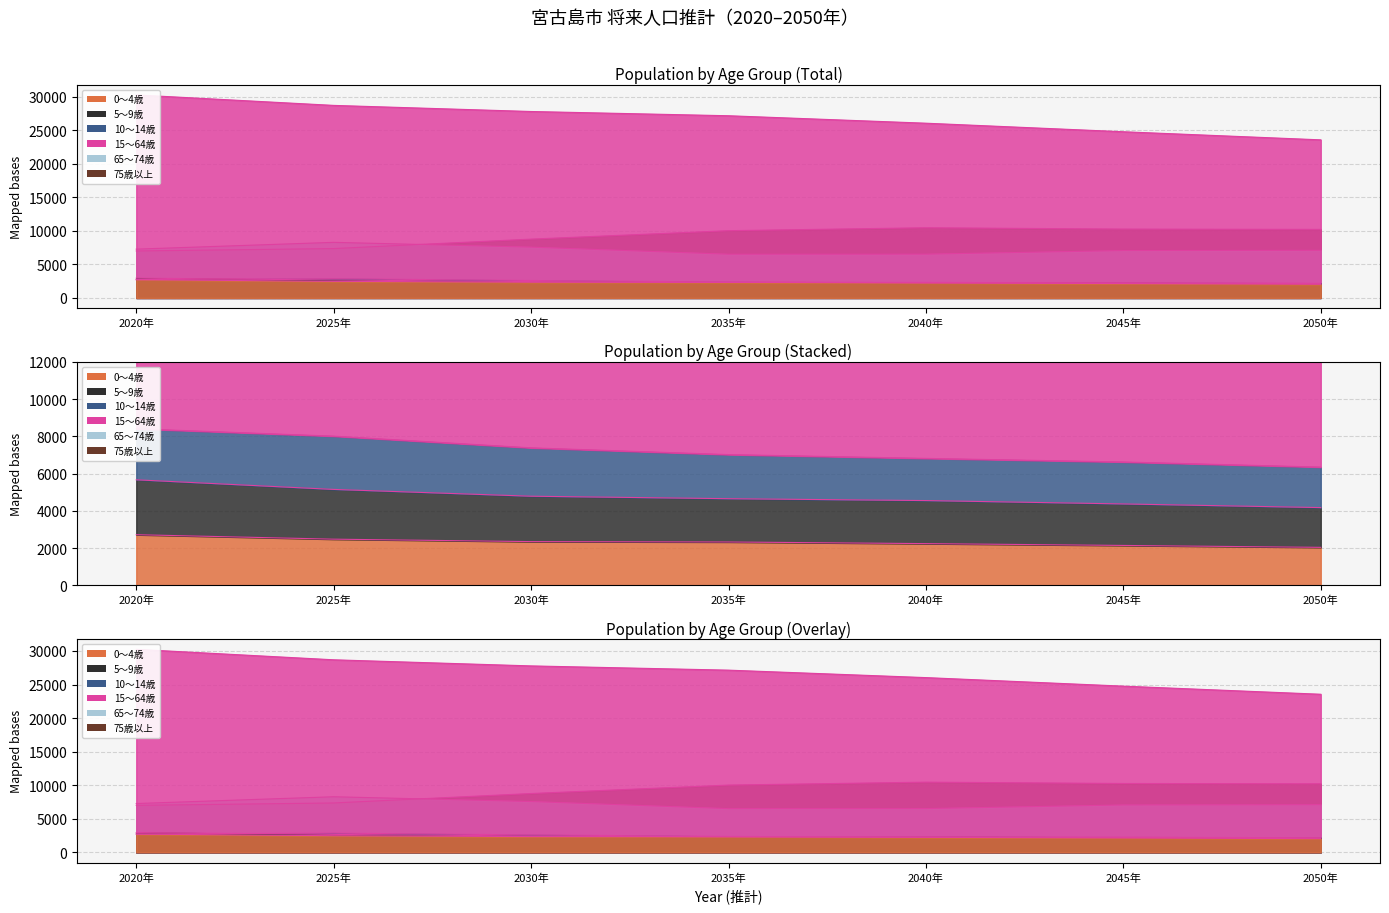

Is it true that 75歳以上 equals 10459 at 2040年?

True